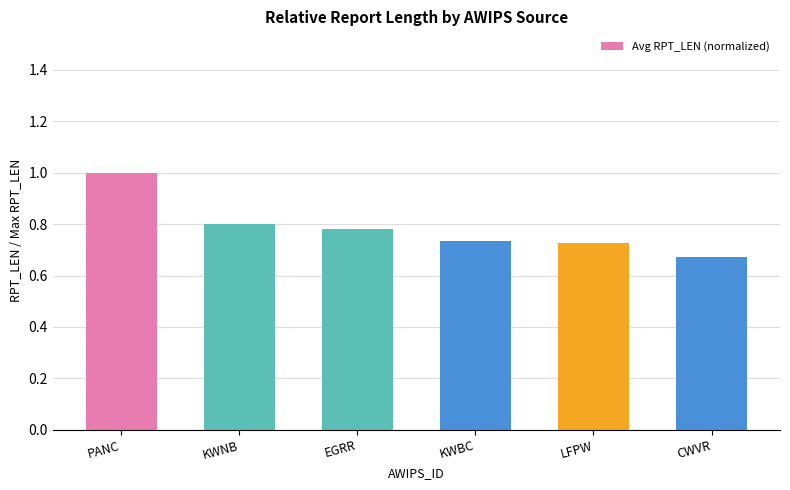

What is the change in value from PANC to KWBC?

-0.3